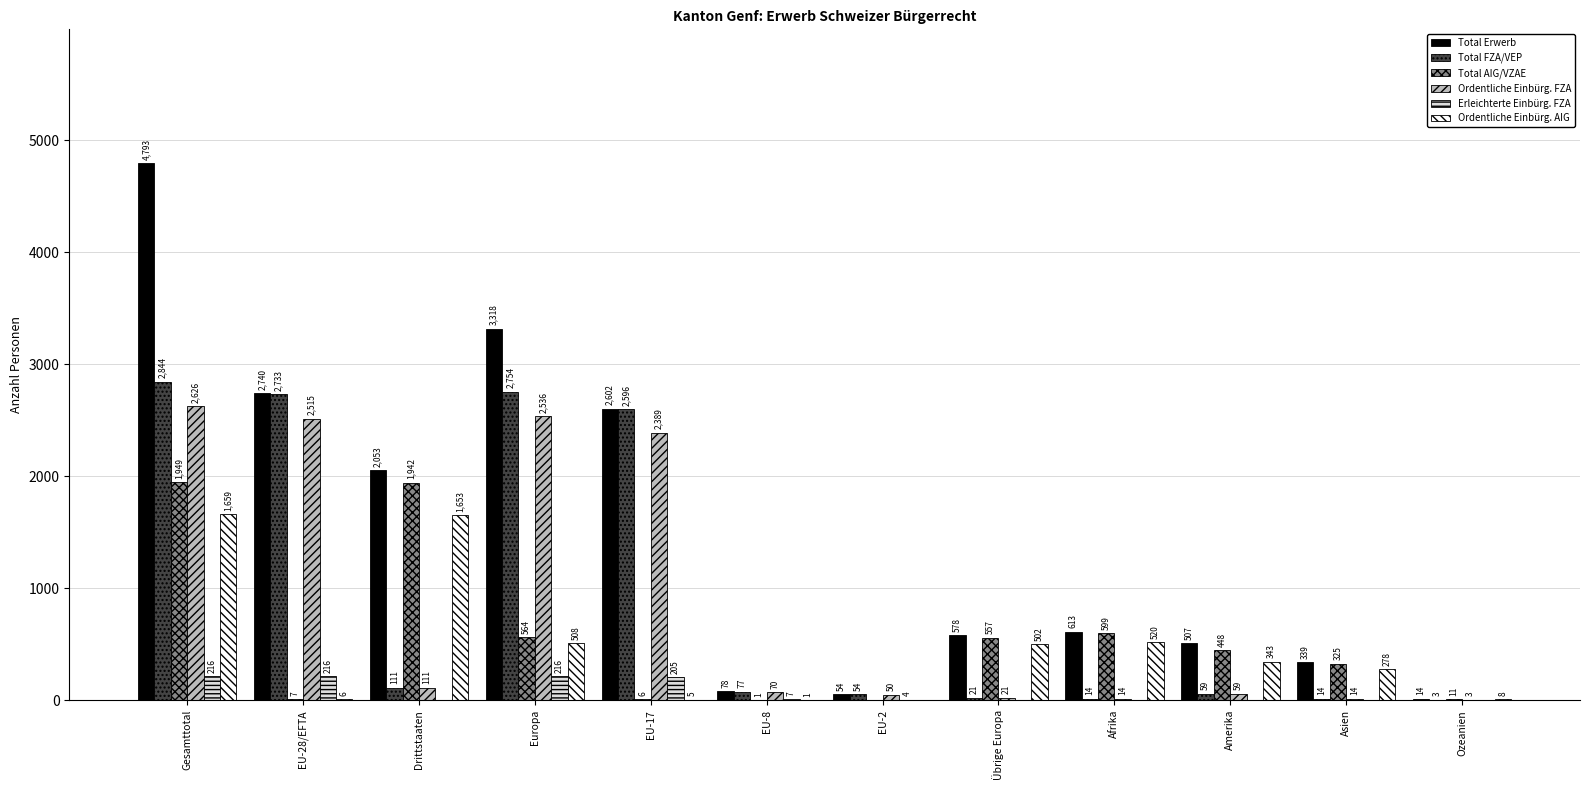

At which label is Ordentliche Einbürg. FZA closest to 1314?

EU-17